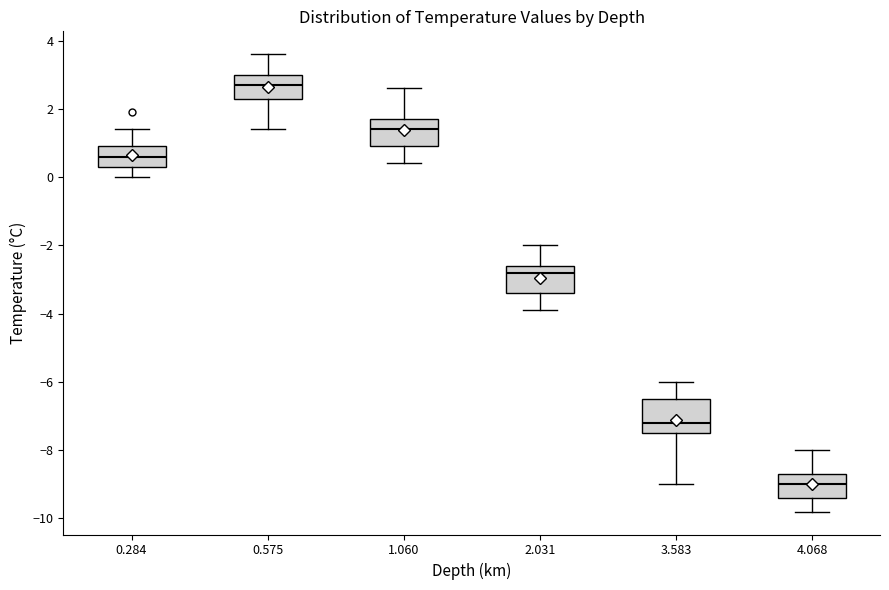

Where is the upper edge of the box at x = 4.068 on the y-axis? The values are not printed on the chart, so give them approximately, as read against the axis.

-8.6